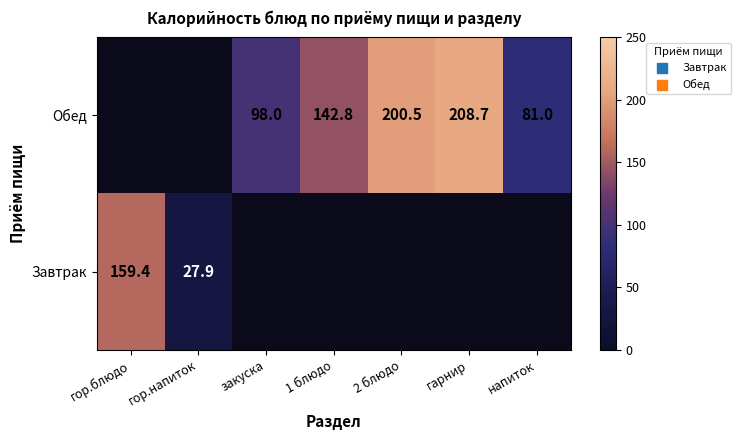

At which category is the sum across all series the highest?

гор.блюдо